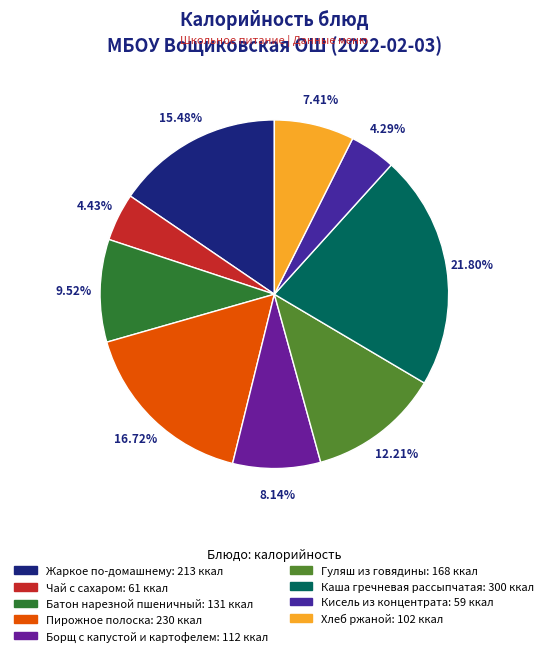

What percentage is the Борщ с капустой и картофелем slice, to the nearest percent?

8%